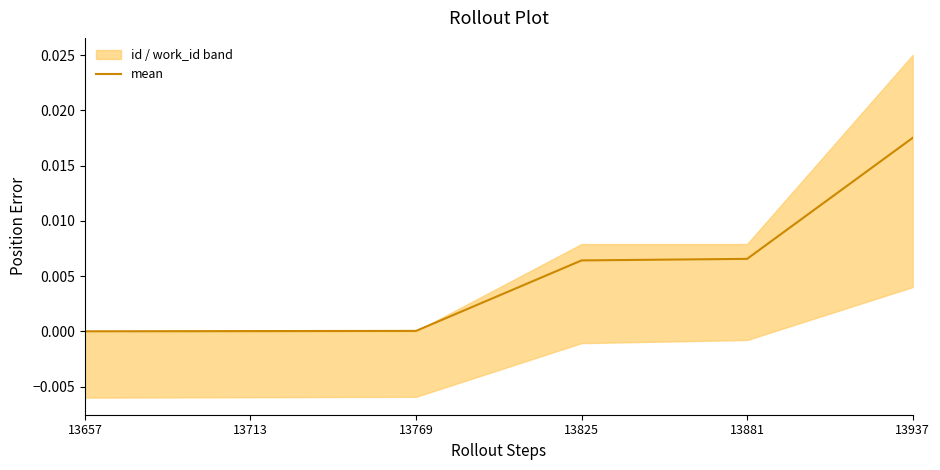

At which category does the chart reach its minimum across all series?

13657